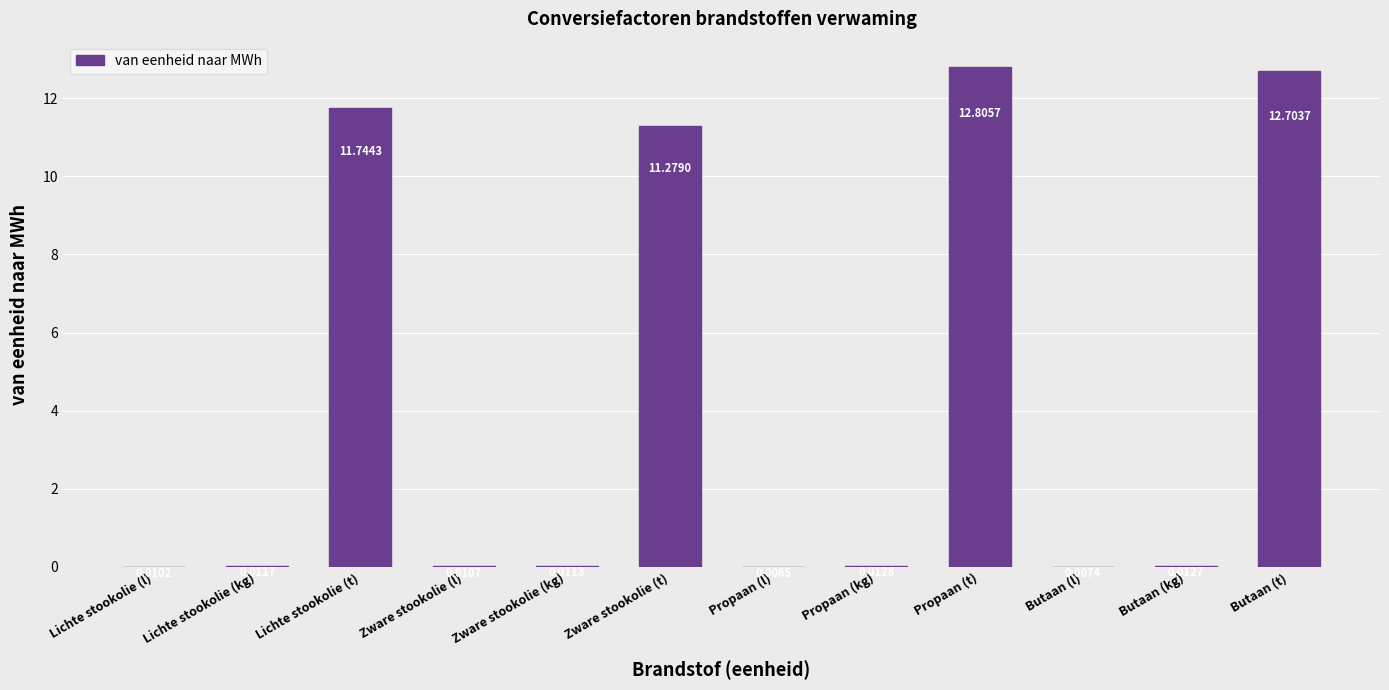

Does the chart contain stacked bars?

No